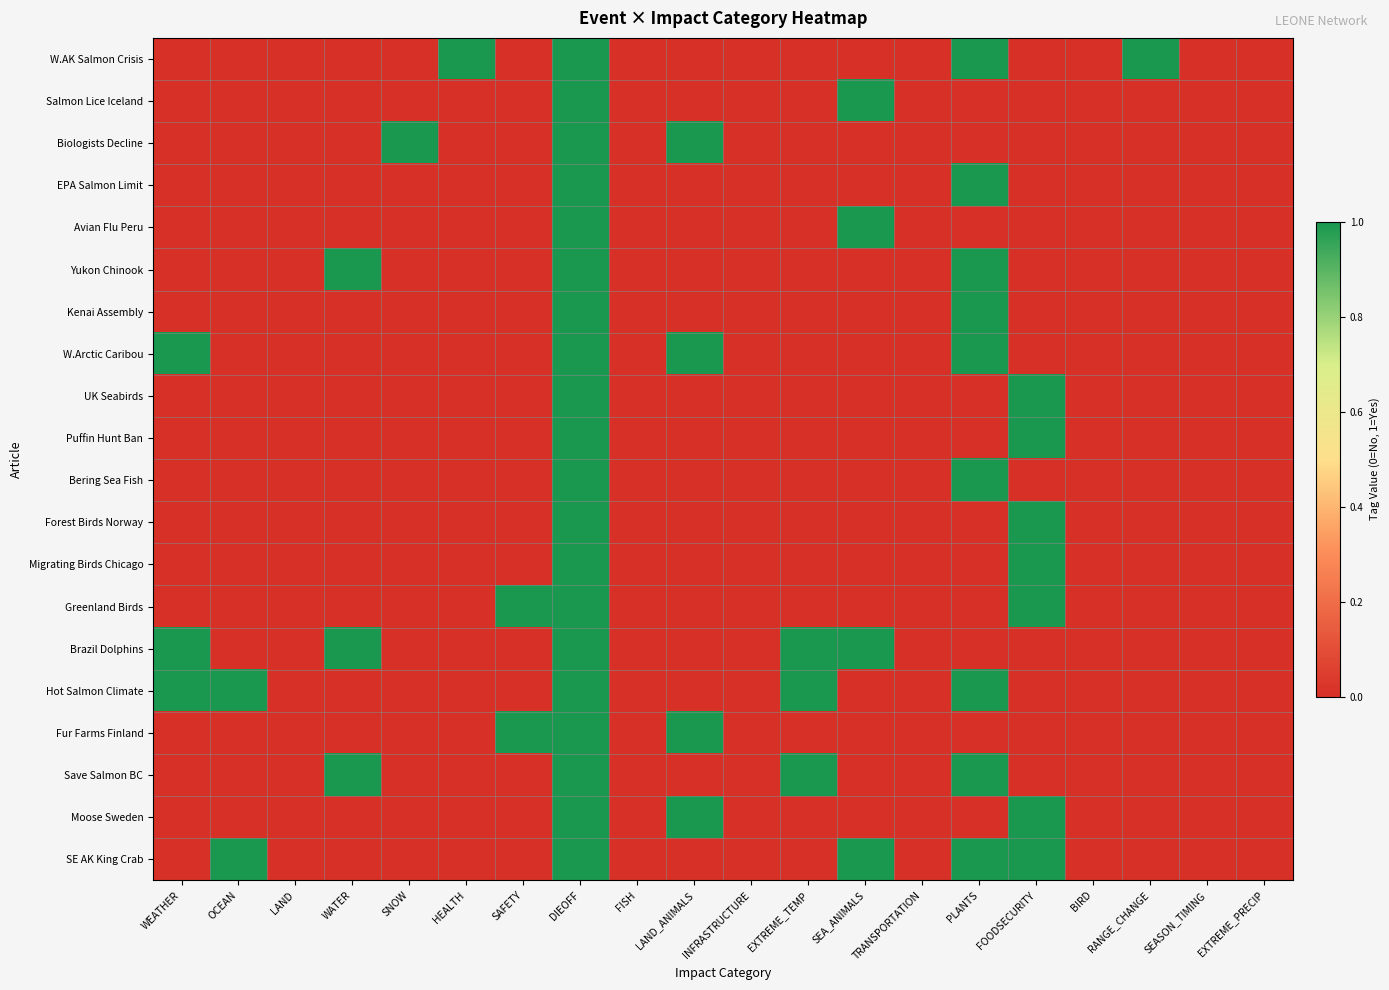

Which series has the largest total across all categories?

Brazil Dolphins